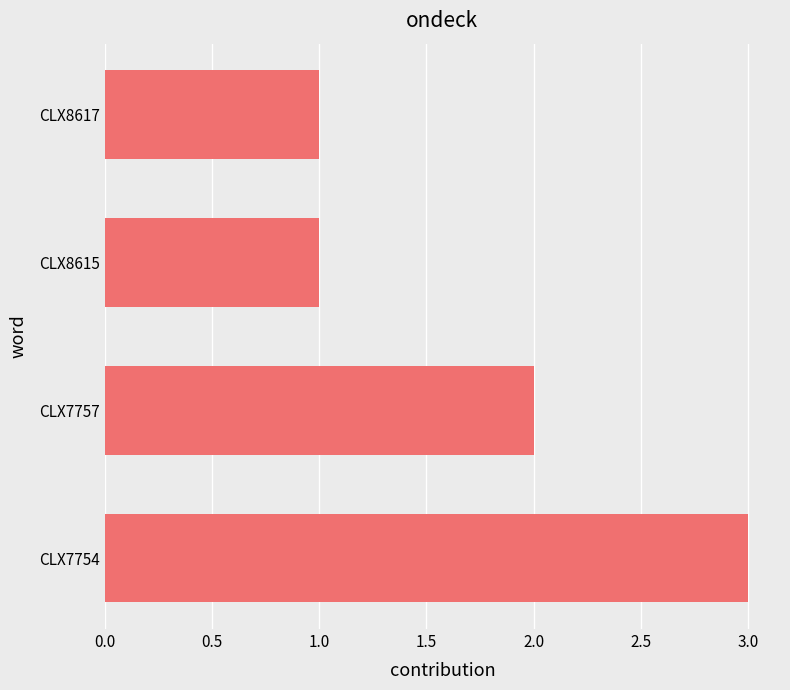

What is the sum of the values at CLX7754 and CLX8615?

4